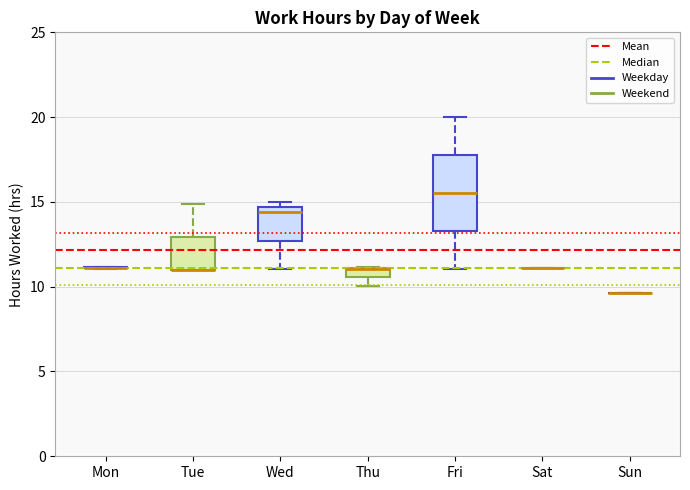

Which box is the tallest, from its lower edge to its upper edge?

Fri